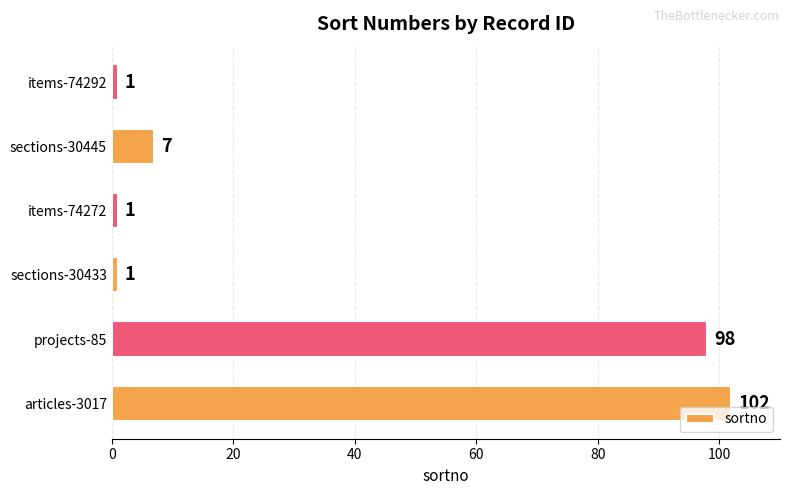

The value at items-74272 is 1. True or false?

True